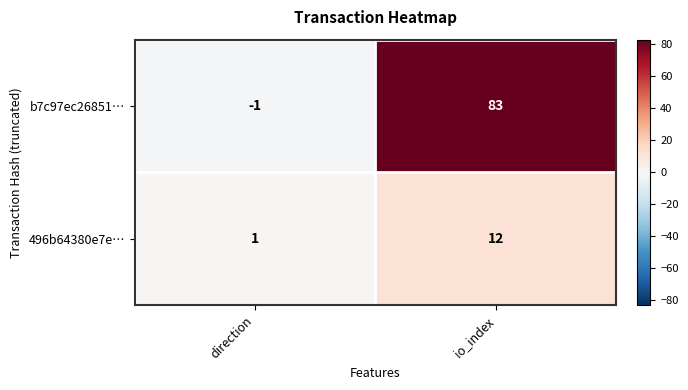

The value of b7c97ec26851… at direction is -2. True or false?

False